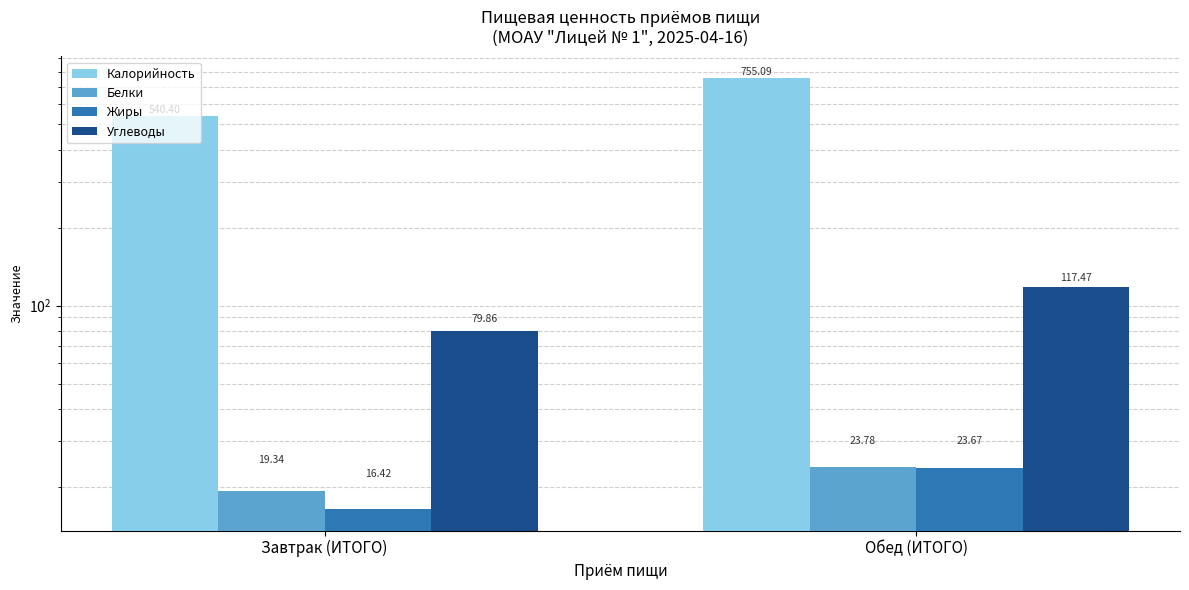

List the labels in order of Углеводы value, largest first.

Обед (ИТОГО), Завтрак (ИТОГО)